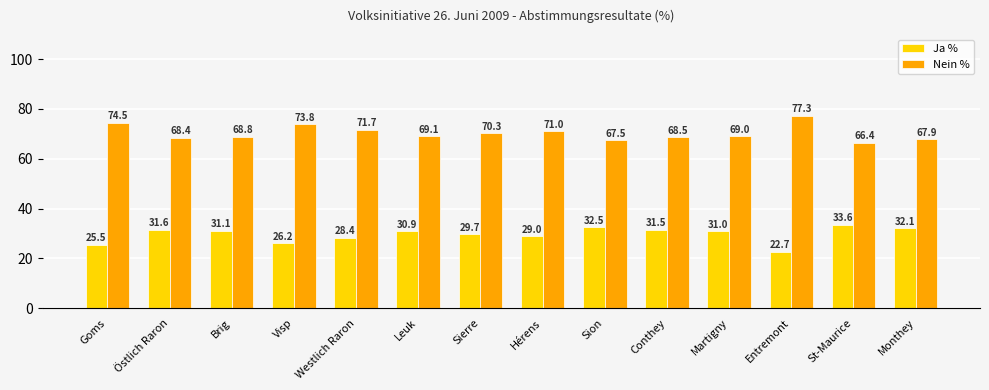

Reading left to right, what are all the values shown in this chart?

Ja %: 25.5	31.6	31.1	26.2	28.4	30.9	29.7	29.0	32.5	31.5	31.0	22.7	33.6	32.1
Nein %: 74.5	68.4	68.8	73.8	71.7	69.1	70.3	71.0	67.5	68.5	69.0	77.3	66.4	67.9